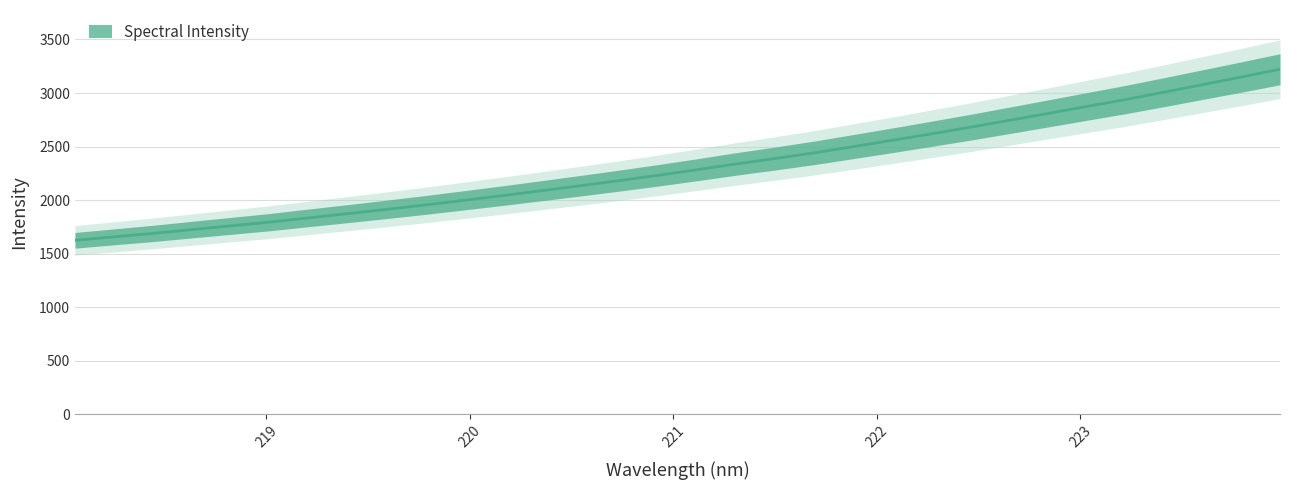

The chart shows a value of 1705.1 at 221.8812. True or false?

False